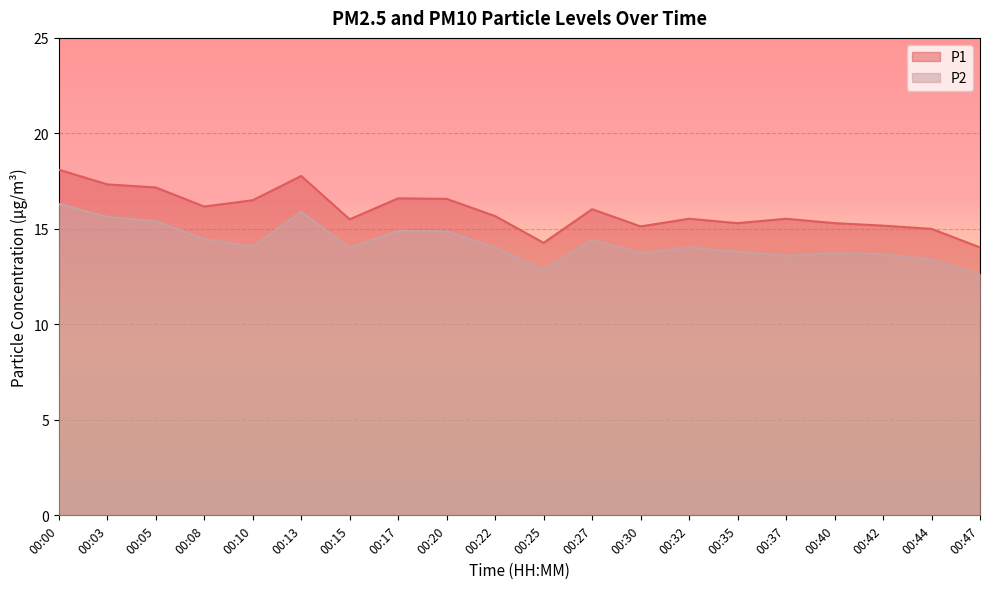

Reading left to right, extract all data points from this chart.

P1: 00:00=18.1	00:03=17.3	00:05=17.2	00:08=16.2	00:10=16.5	00:13=17.8	00:15=15.5	00:17=16.6	00:20=16.6	00:22=15.7	00:25=14.3	00:27=16.0	00:30=15.1	00:32=15.5	00:35=15.3	00:37=15.5	00:40=15.3	00:42=15.2	00:44=15.0	00:47=14.0
P2: 00:00=16.3	00:03=15.6	00:05=15.4	00:08=14.5	00:10=14.1	00:13=15.9	00:15=14.0	00:17=14.9	00:20=14.9	00:22=14.0	00:25=12.9	00:27=14.4	00:30=13.7	00:32=14.0	00:35=13.8	00:37=13.6	00:40=13.7	00:42=13.7	00:44=13.4	00:47=12.6